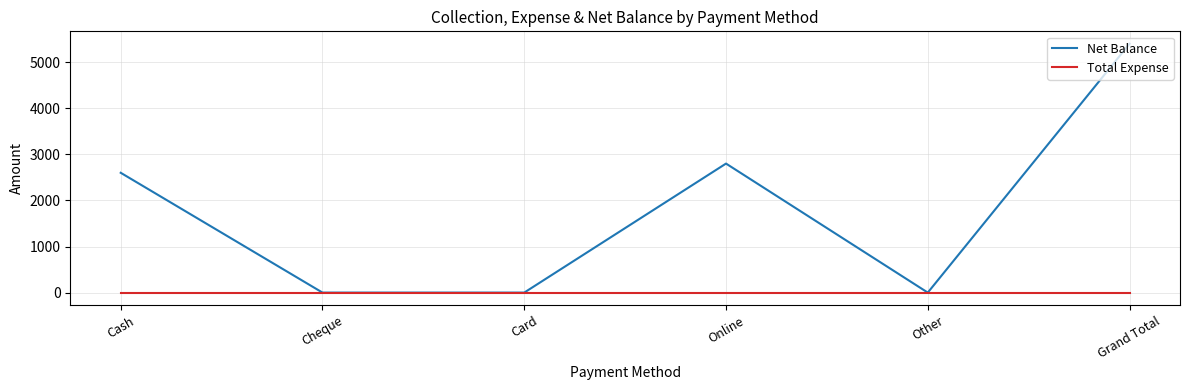

Does the chart have visible grid lines?

Yes